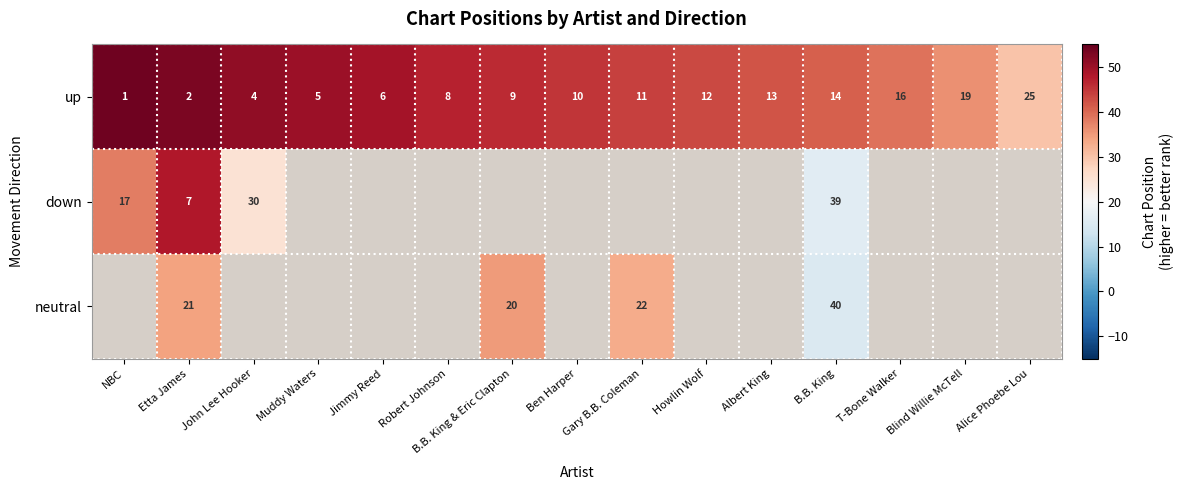

How many series are shown in this chart?

3